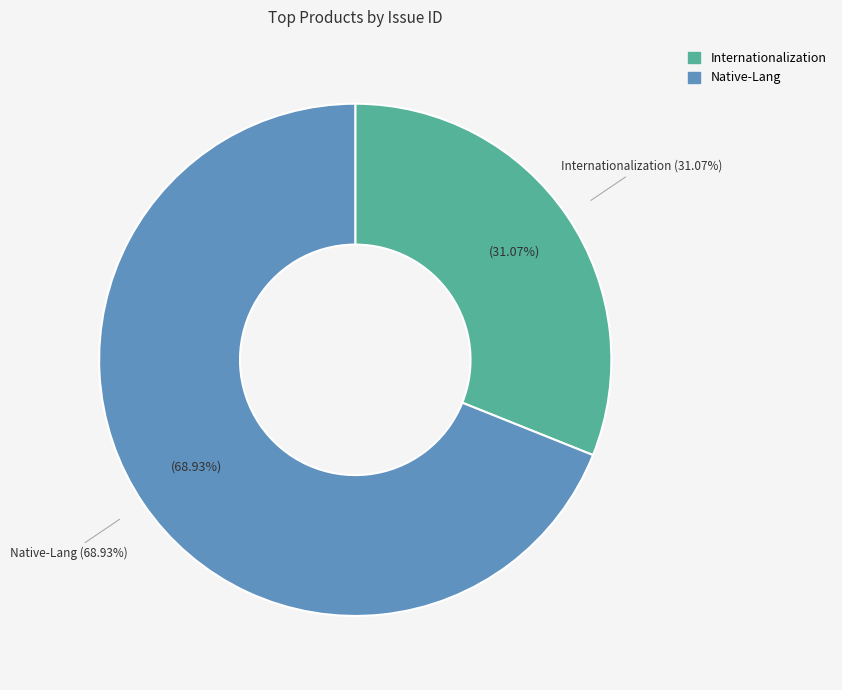

Which slice is the largest?

Native-Lang